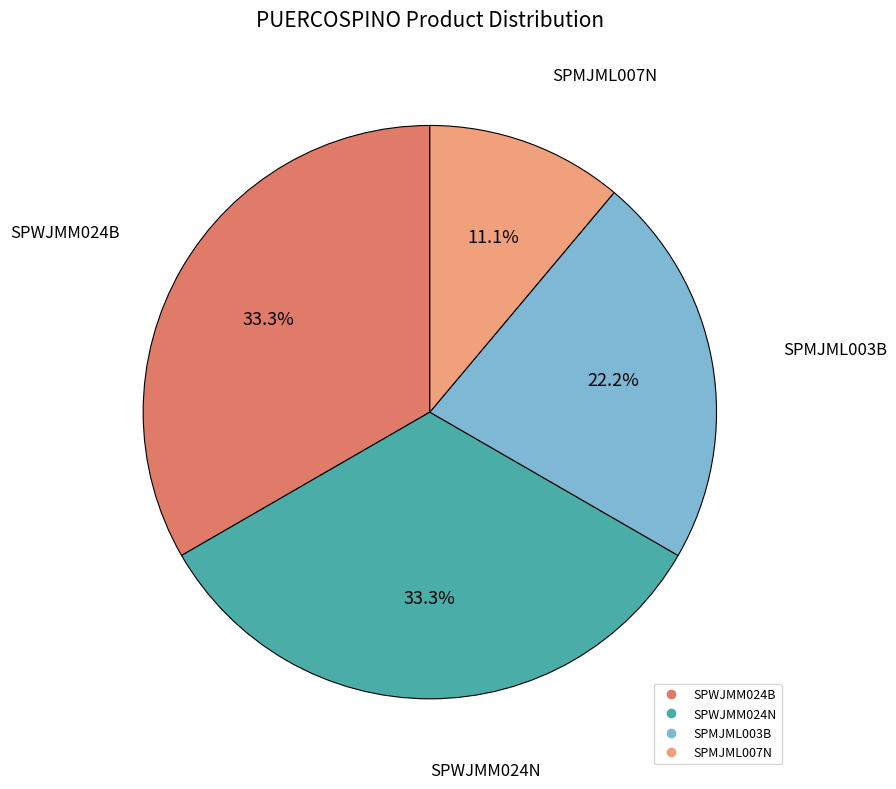

Count the number of slices in the pie.

4